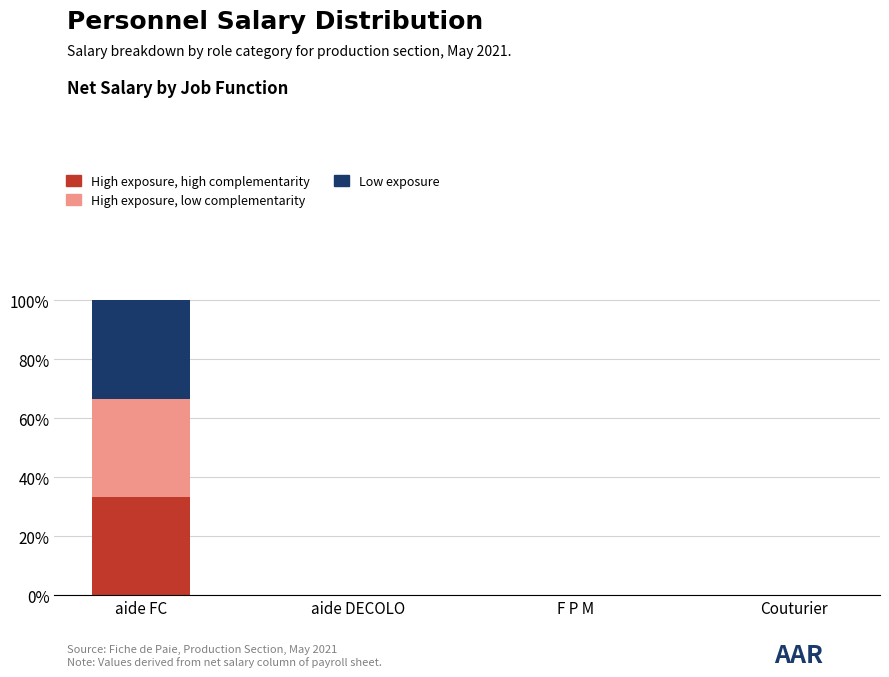

Which category has the highest value in the High exposure, high complementarity series?

aide FC